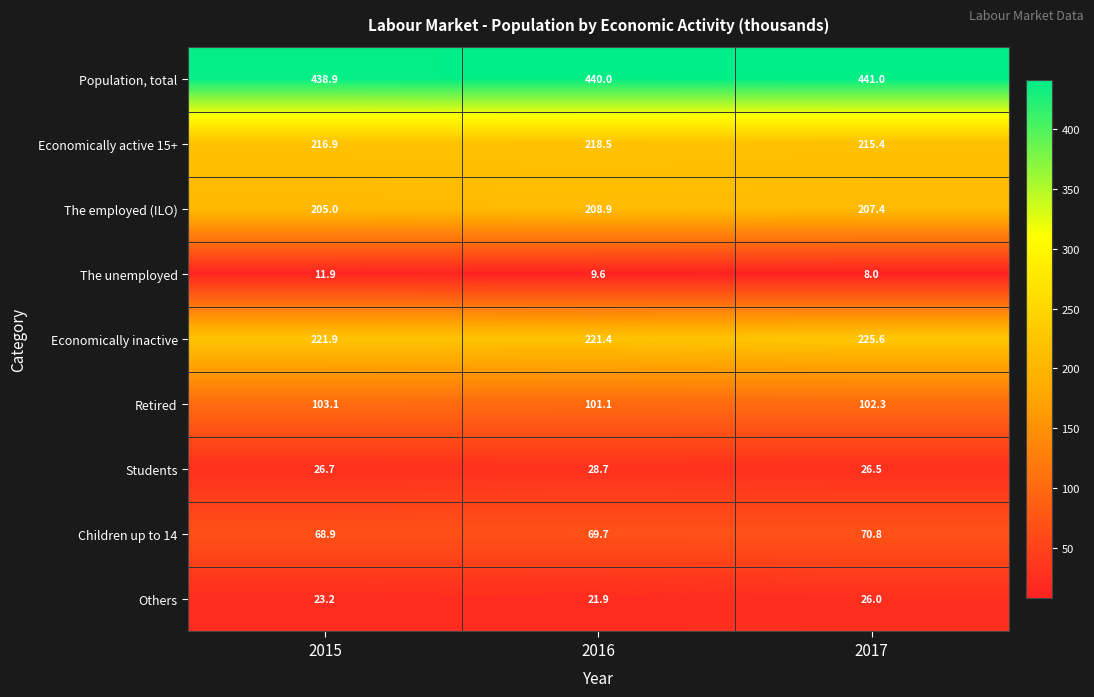

Where is Students nearest to the value 27?

2015